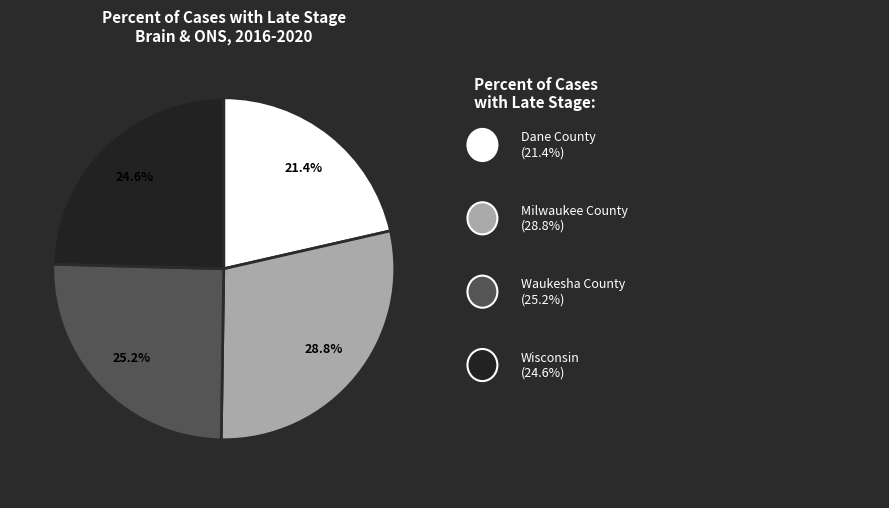

Does any single category account for the majority?

No